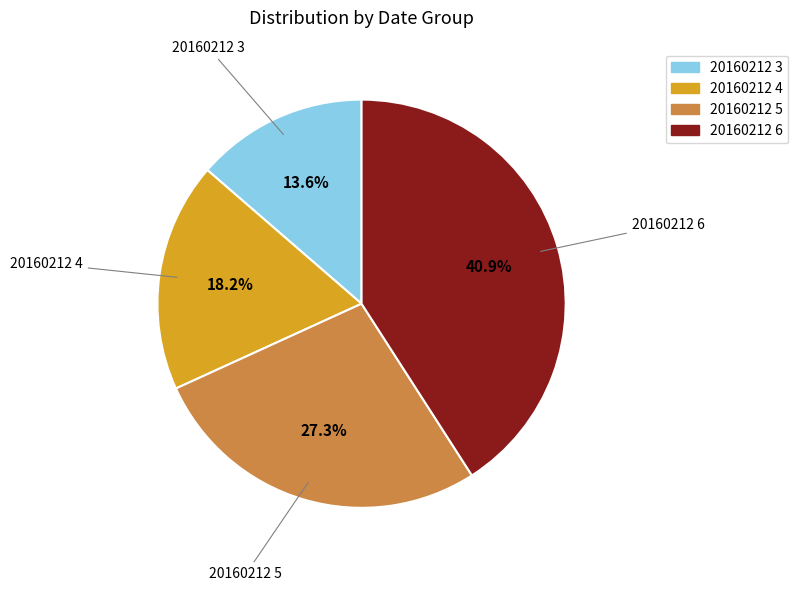

Approximately how many times larger is the value at 20160212 4 compared to 20160212 3?

1.3